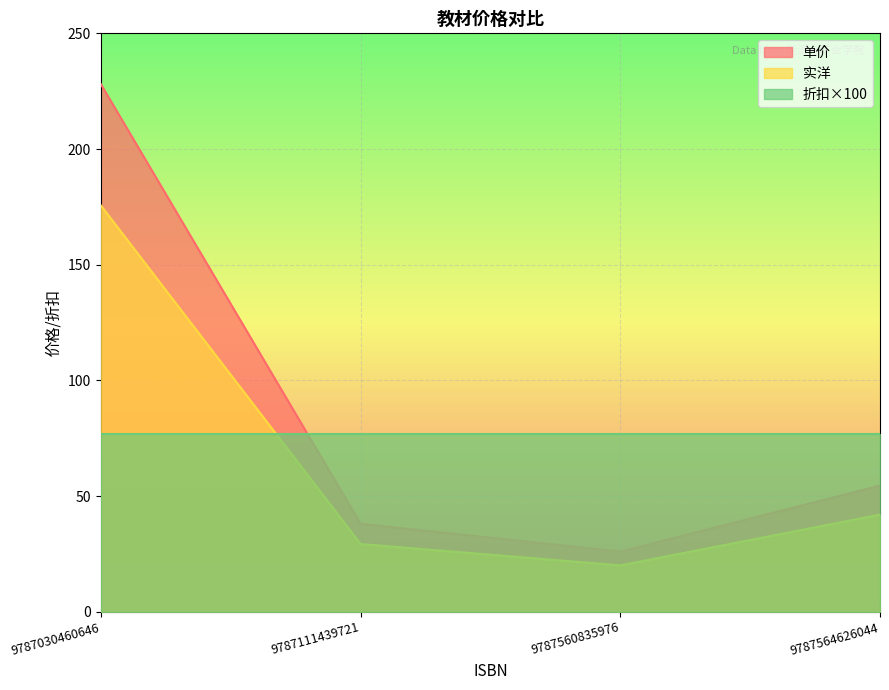

Where is the first local minimum for 实洋?

9787560835976